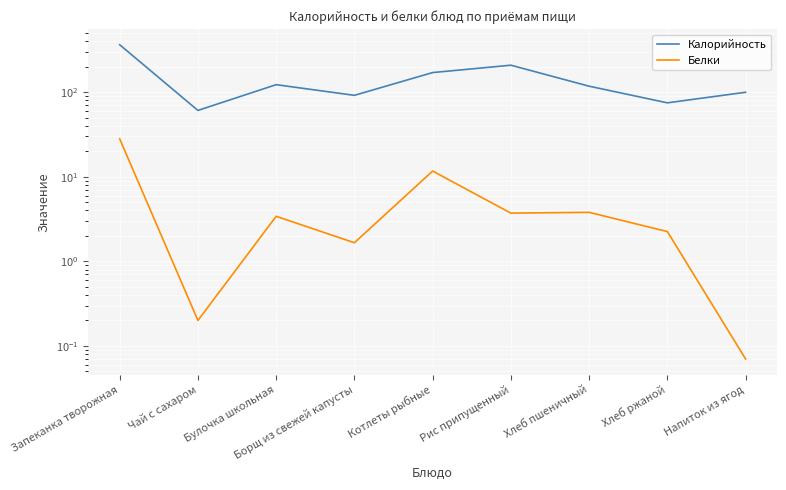

True or false: Калорийность and Белки intersect in this chart.

False